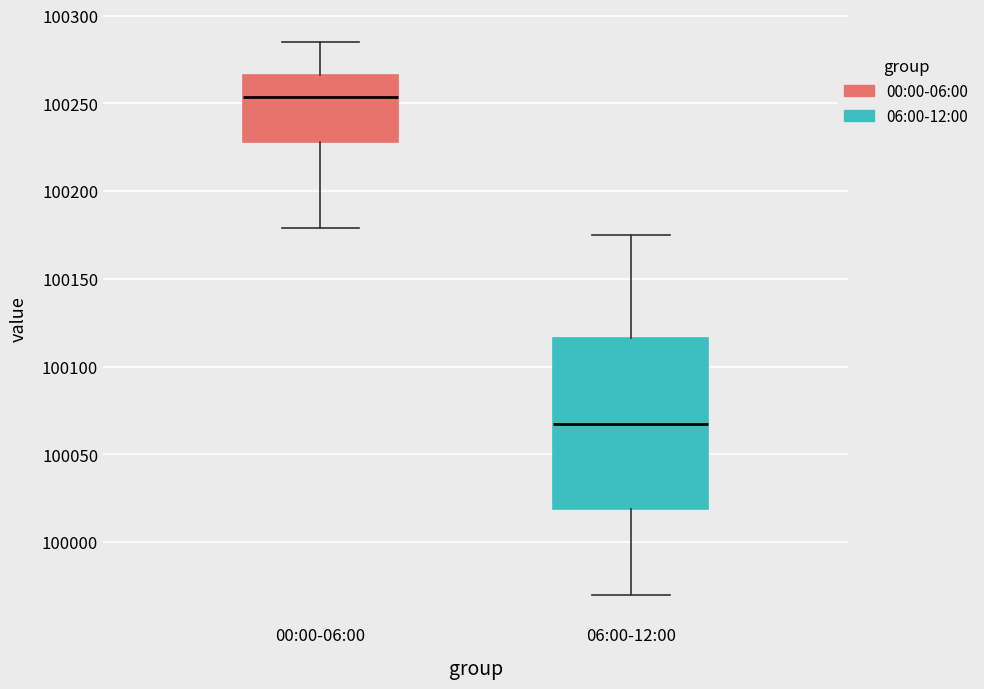

Which box has the highest median line?

00:00-06:00